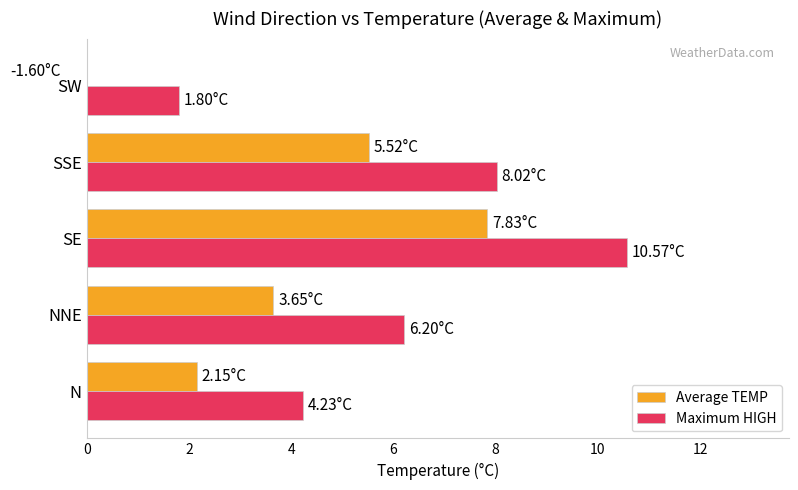

What is the sum of the Maximum HIGH values at NNE and N?

10.4